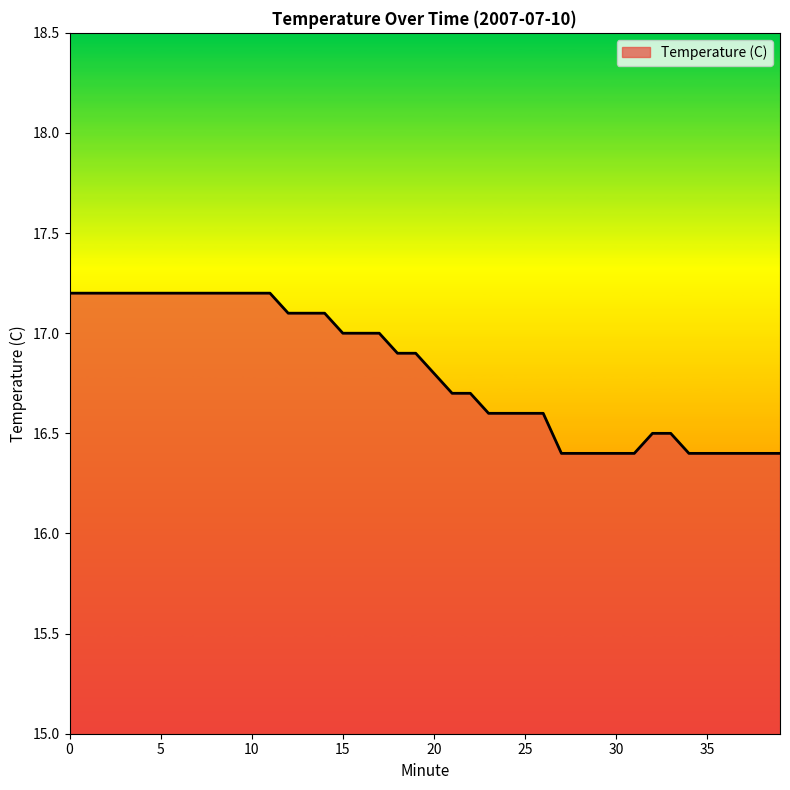

Does the chart display data point markers on the line(s)?

No